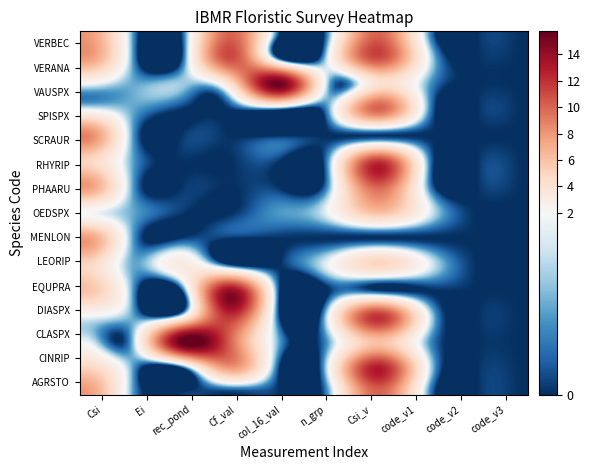

What is the greatest value displayed?

15.5